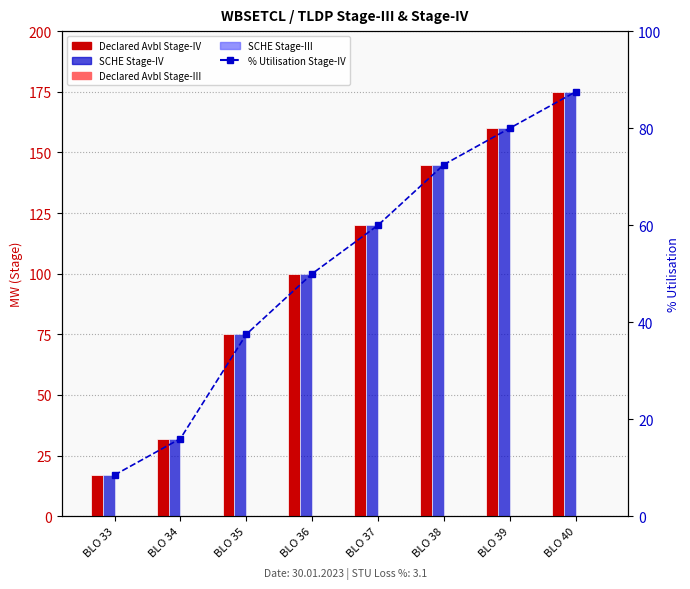

Reading left to right, list all the values displayed in this chart.

Declared Avbl Stage-IV: 17.0	32.0	75.0	100.0	120.0	145.0	160.0	175.0
SCHE Stage-IV: 17.0	32.0	75.0	100.0	120.0	145.0	160.0	175.0
Declared Avbl Stage-III: 0.0	0.0	0.0	0.0	0.0	0.0	0.0	0.0
SCHE Stage-III: 0.0	0.0	0.0	0.0	0.0	0.0	0.0	0.0
% Utilisation Stage-IV: 8.5	16.0	37.5	50.0	60.0	72.5	80.0	87.5